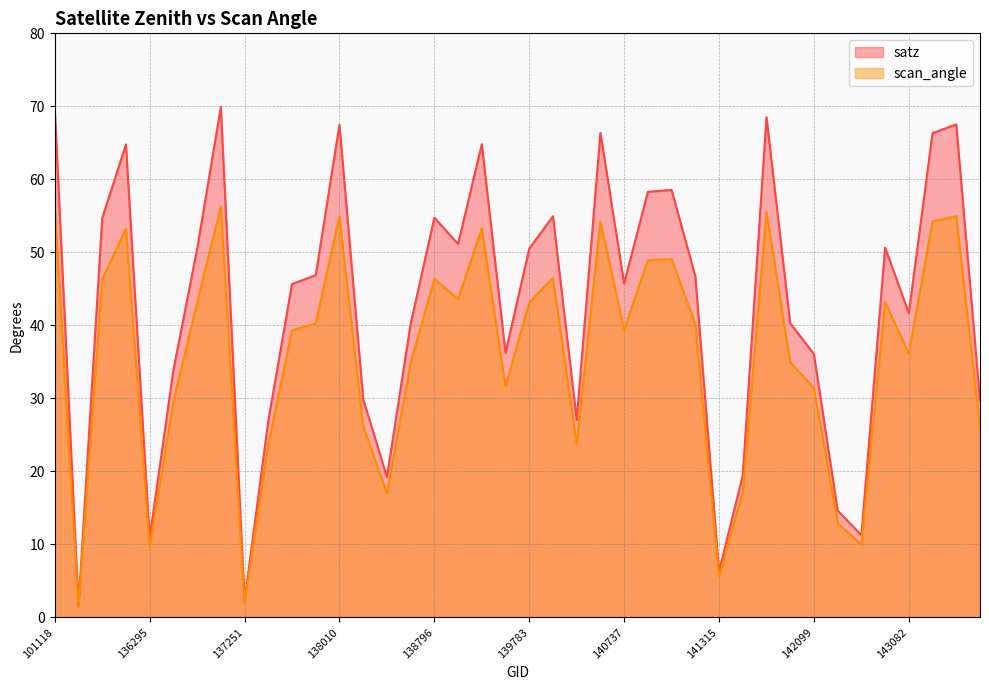

Reading left to right, list all the values displayed in this chart.

satz: 101118=69.7	101251=1.6	135717=54.7	135906=64.8	136295=10.9	136480=33.9	136672=50.4	137047=69.9	137251=2.2	137442=26.9	137631=45.6	137836=46.9	138010=67.5	138022=29.9	138408=19.2	138603=40.2	138796=54.8	138809=51.1	138994=64.8	139009=36.2	139783=50.5	139797=54.9	140551=27.1	140565=66.4	140737=45.7	140750=58.3	140920=58.5	140934=46.7	141315=6.3	141507=19.5	141522=68.5	141699=40.3	142099=36.1	142293=14.6	142483=11.2	142871=50.6	143082=41.7	143681=66.3	144246=67.5	144263=29.7
scan_angle: 101118=56.2	101251=1.4	135717=46.3	135906=53.3	136295=9.6	136480=29.6	136672=43.1	137047=56.3	137251=2.0	137442=23.6	137631=39.3	137836=40.3	138010=54.9	138022=26.2	138408=17.0	138603=34.9	138796=46.3	138809=43.6	138994=53.3	139009=31.6	139783=43.1	139797=46.5	140551=23.8	140565=54.2	140737=39.4	140750=48.9	140920=49.1	140934=40.2	141315=5.5	141507=17.2	141522=55.5	141699=35.0	142099=31.4	142293=12.9	142483=9.9	142871=43.2	143082=36.1	143681=54.2	144246=54.9	144263=26.1